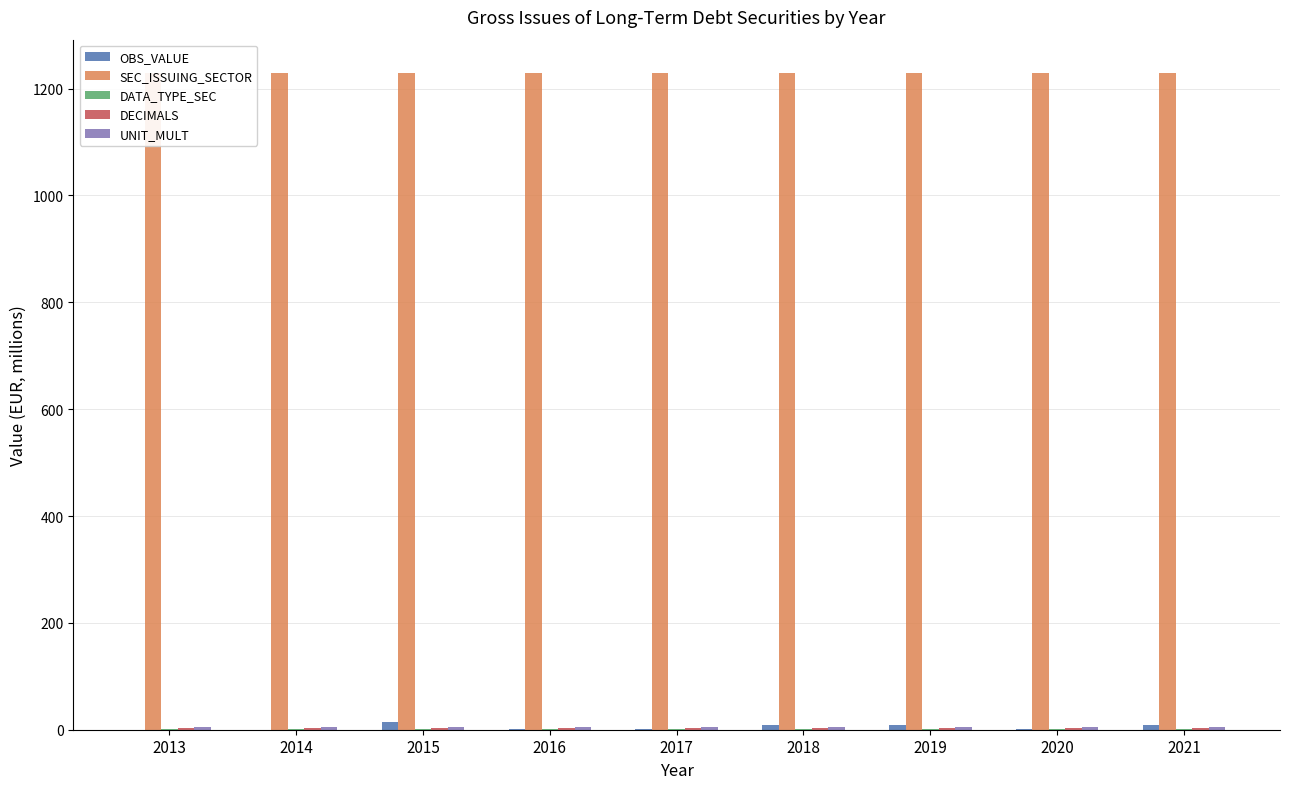

Reading right to left, what are all the values shown in this chart?

OBS_VALUE: 2021=9.0	2020=1.9	2019=9.3	2018=8.8	2017=1.2	2016=1.5	2015=13.5	2014=0.0	2013=0.3
SEC_ISSUING_SECTOR: 2021=1230.0	2020=1230.0	2019=1230.0	2018=1230.0	2017=1230.0	2016=1230.0	2015=1230.0	2014=1230.0	2013=1230.0
DATA_TYPE_SEC: 2021=2.0	2020=2.0	2019=2.0	2018=2.0	2017=2.0	2016=2.0	2015=2.0	2014=2.0	2013=2.0
DECIMALS: 2021=3.0	2020=3.0	2019=3.0	2018=3.0	2017=3.0	2016=3.0	2015=3.0	2014=3.0	2013=3.0
UNIT_MULT: 2021=6.0	2020=6.0	2019=6.0	2018=6.0	2017=6.0	2016=6.0	2015=6.0	2014=6.0	2013=6.0